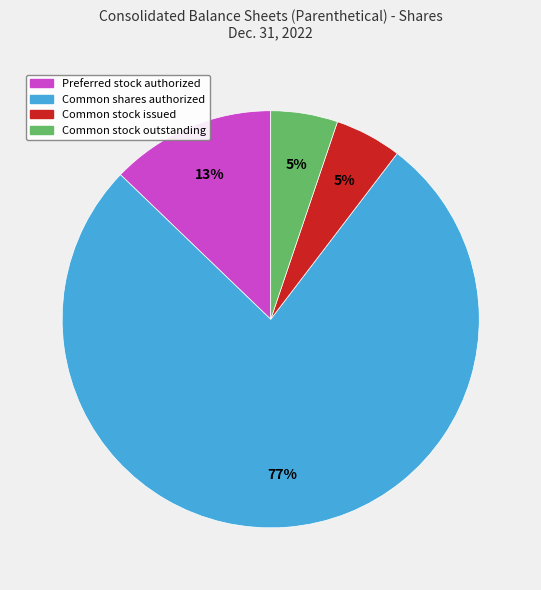

How many segments does this pie chart have?

4